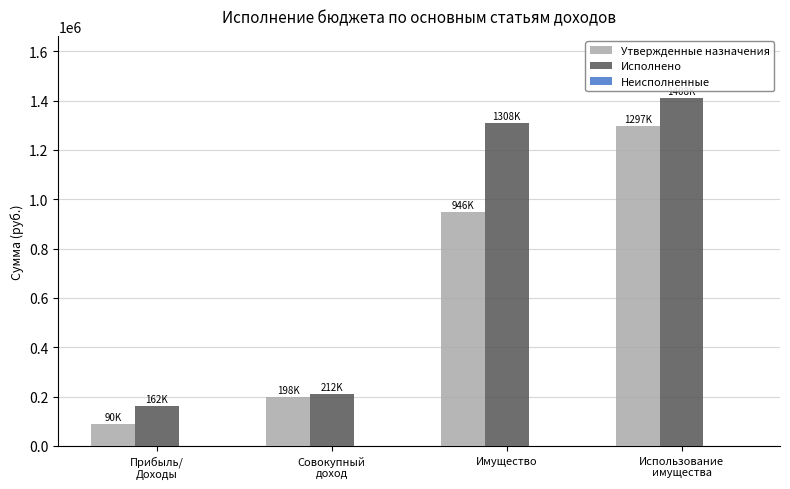

The Исполнено series shows 2326872.4 at Имущество. True or false?

False